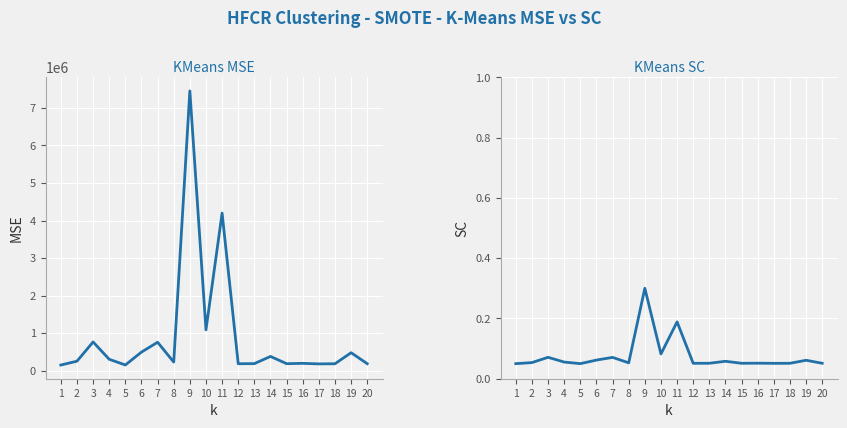

Which has a higher value, 6 or 3?

3